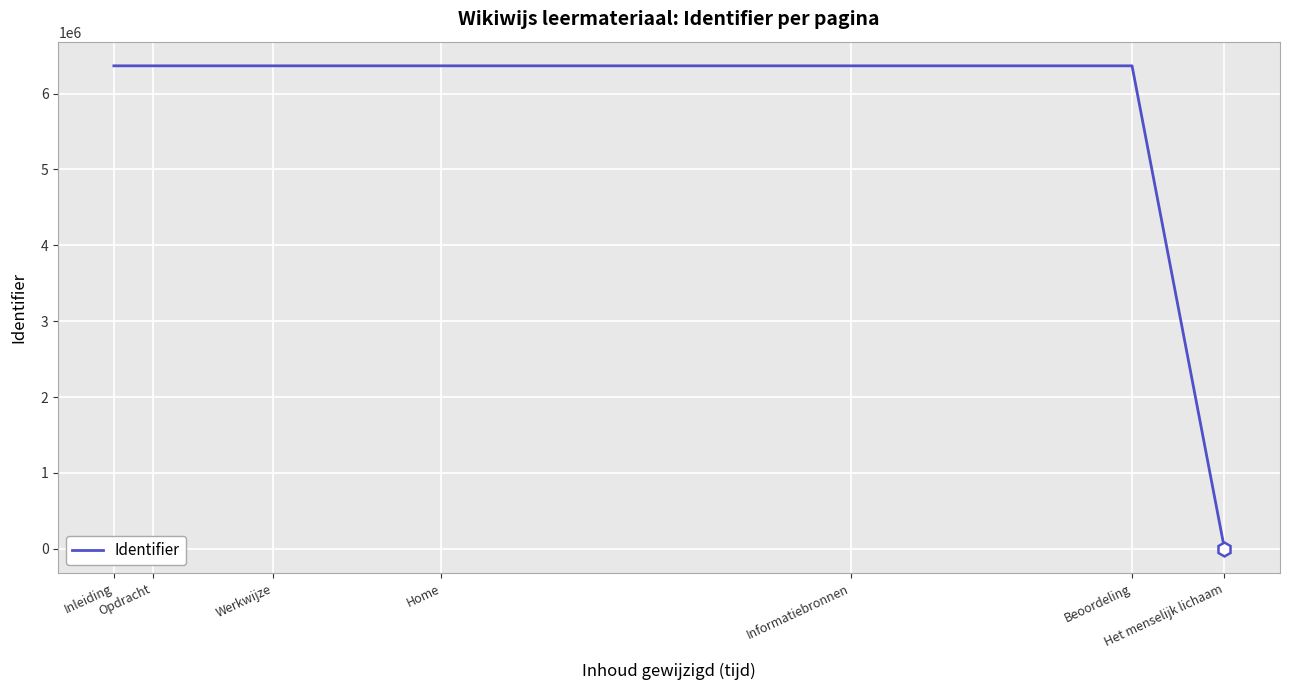

What is the greatest value displayed?

6366476